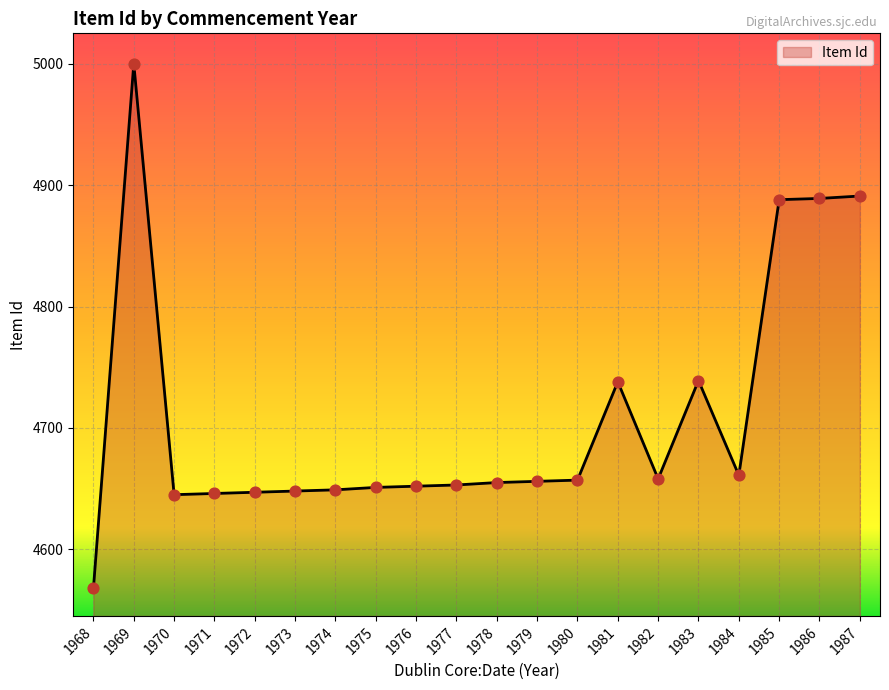

What is the change in value from 1975 to 1980?

+6